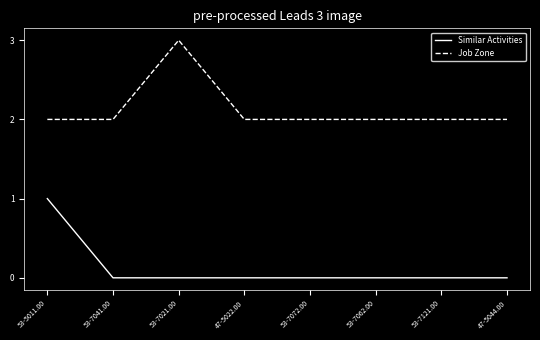

Reading left to right, extract all data points from this chart.

Similar Activities: 1	0	0	0	0	0	0	0
Job Zone: 2	2	3	2	2	2	2	2